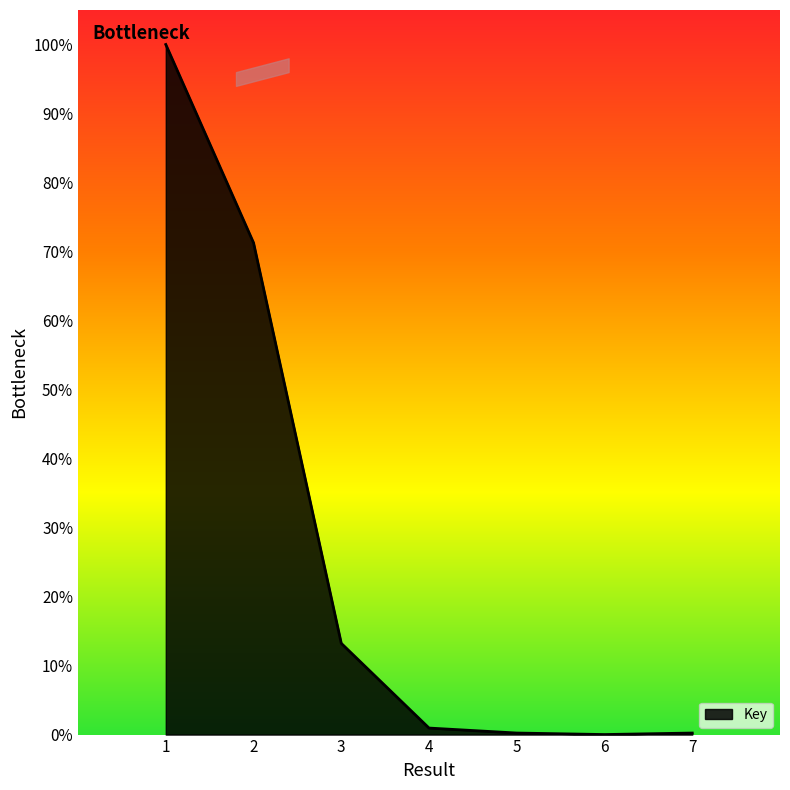

What is the ratio of the value at 1 to the value at 2?

1.4